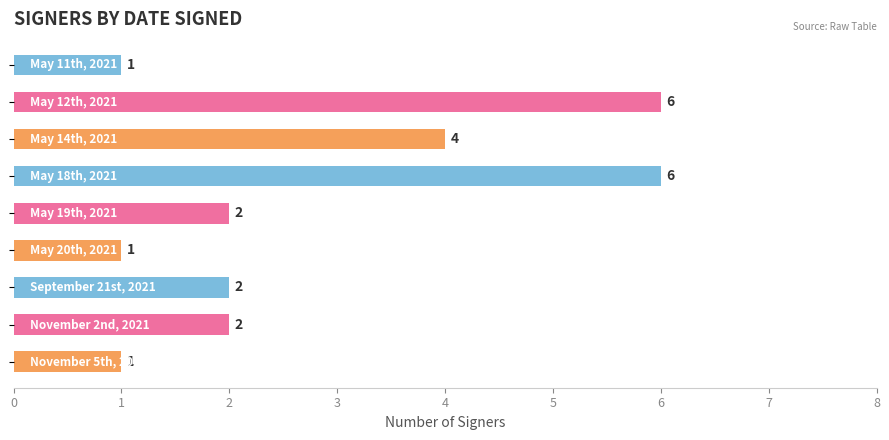

Count the values in the range 1 to 4.

7